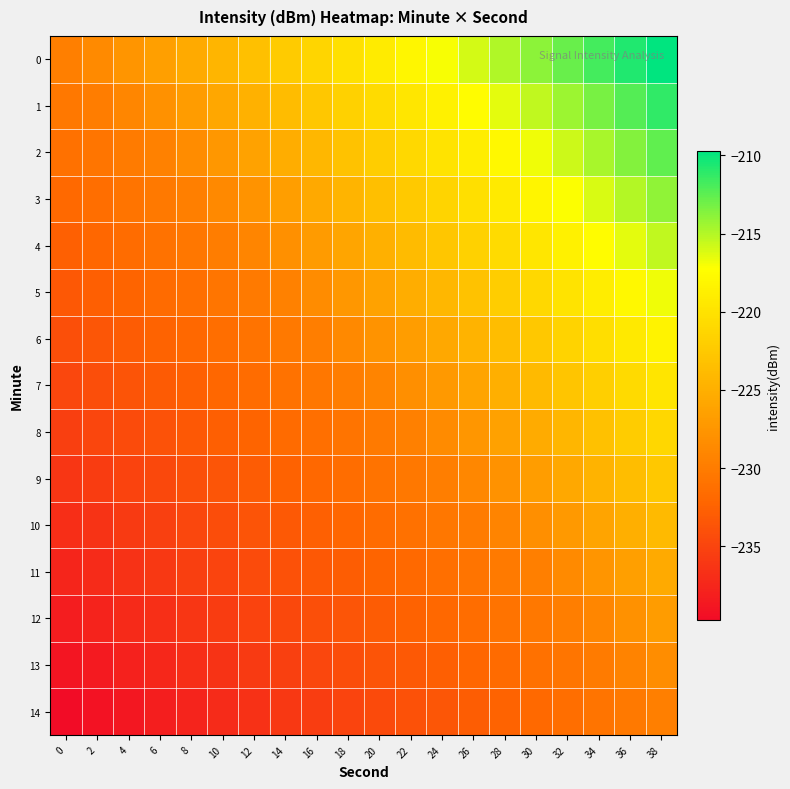

At 20, list the series in order from smallest to largest.

14, 13, 12, 11, 10, 9, 8, 7, 6, 5, 4, 3, 2, 1, 0